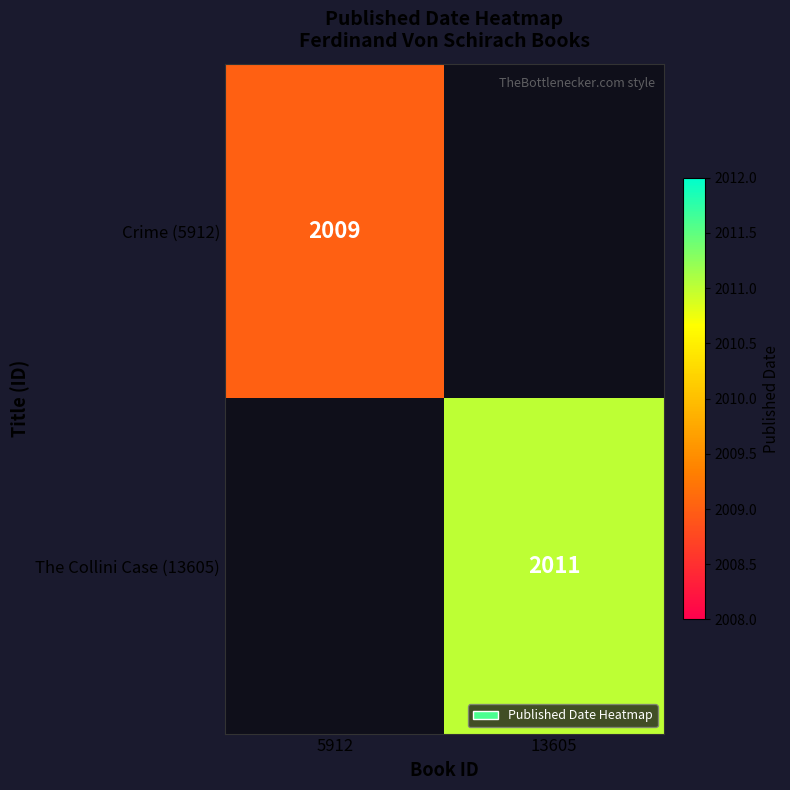

Is it true that The Collini Case (13605) equals 2011 at 13605?

True